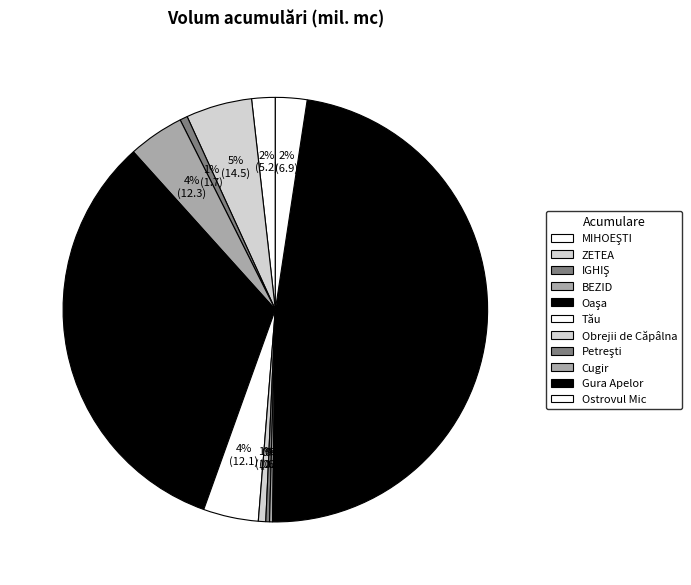

How many segments does this pie chart have?

11